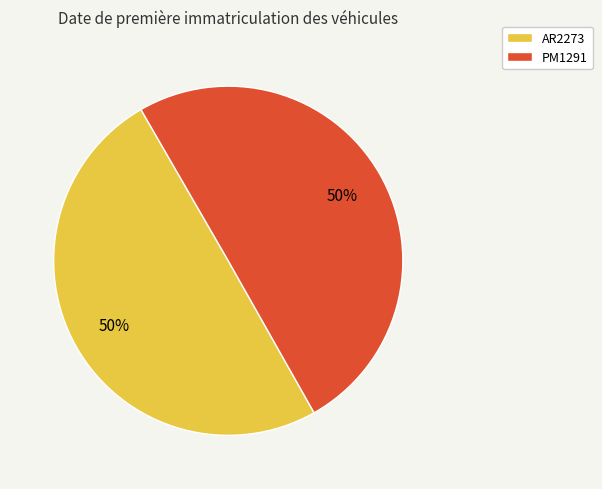

Approximately how many times larger is the value at PM1291 compared to AR2273?

1.0